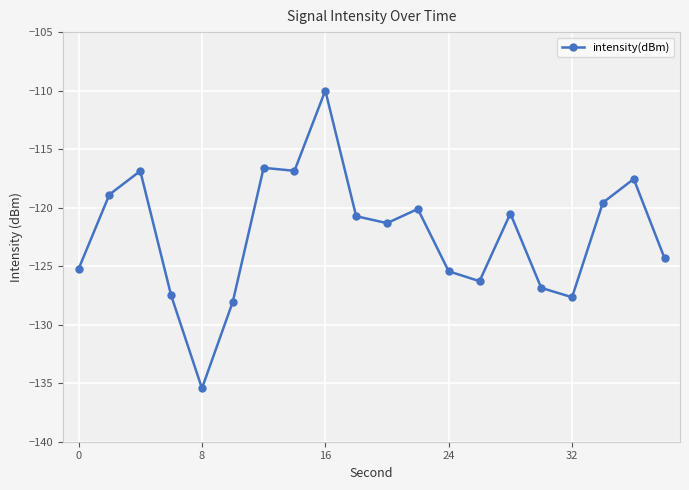

True or false: the data has more than 0 interior local peaks.

True